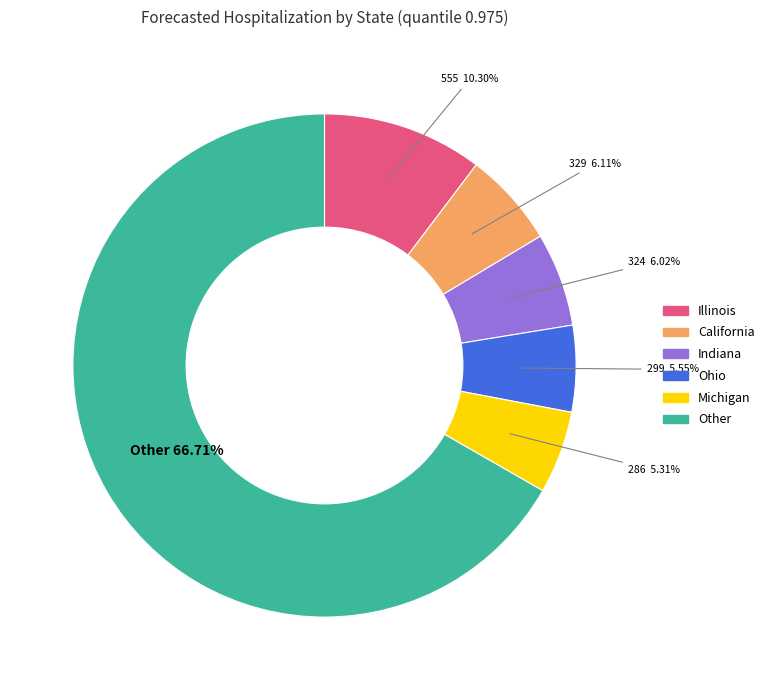

Is there any slice that represents more than half of the pie?

Yes